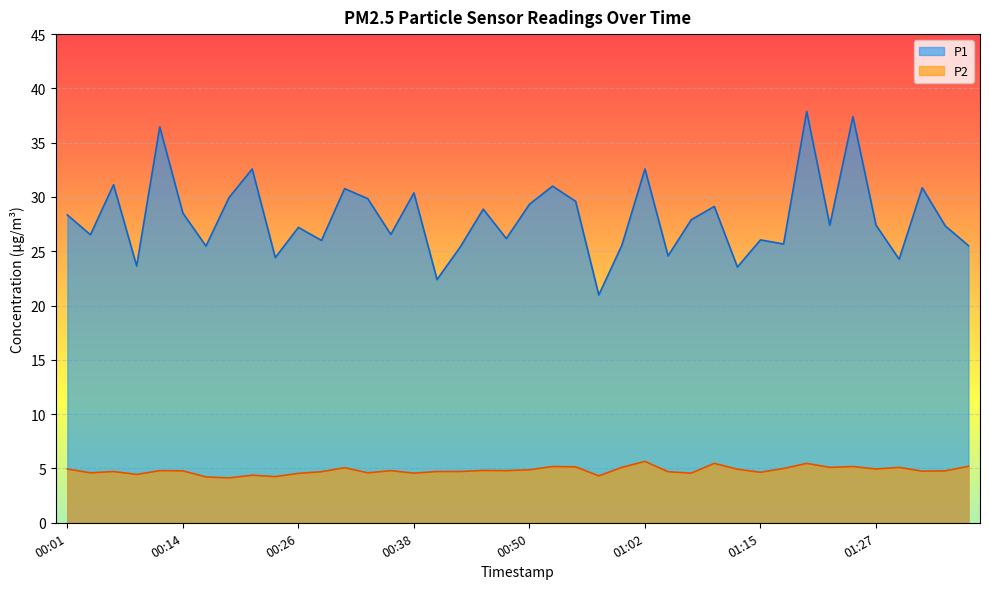

Rank the series by their maximum value, from highest to lowest.

P1, P2